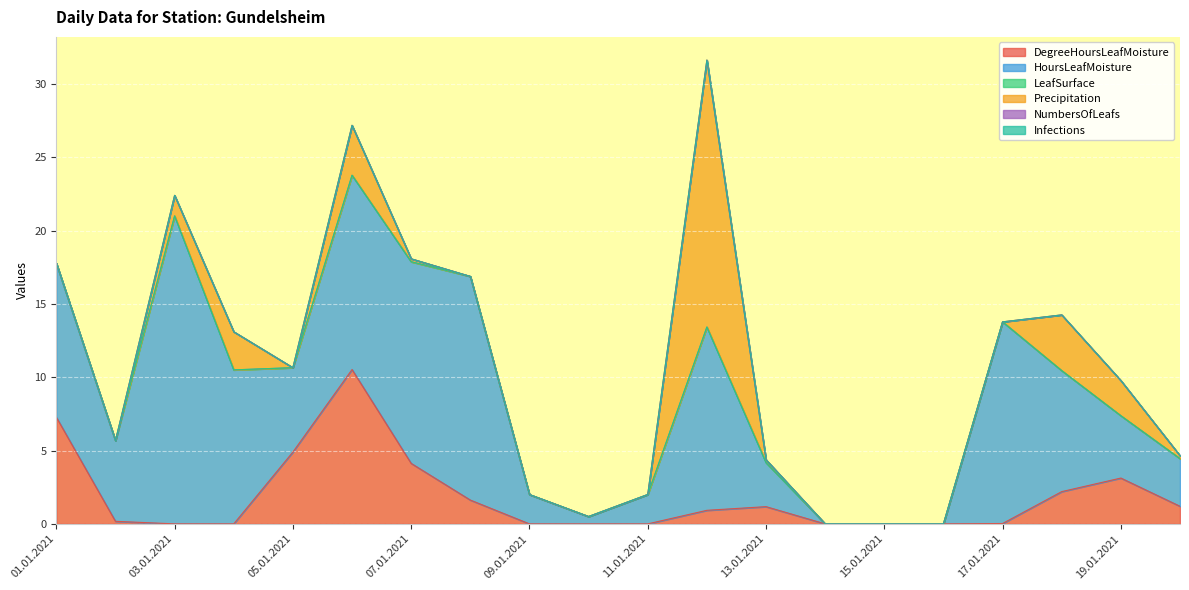

Which series has the widest spread of values?

HoursLeafMoisture